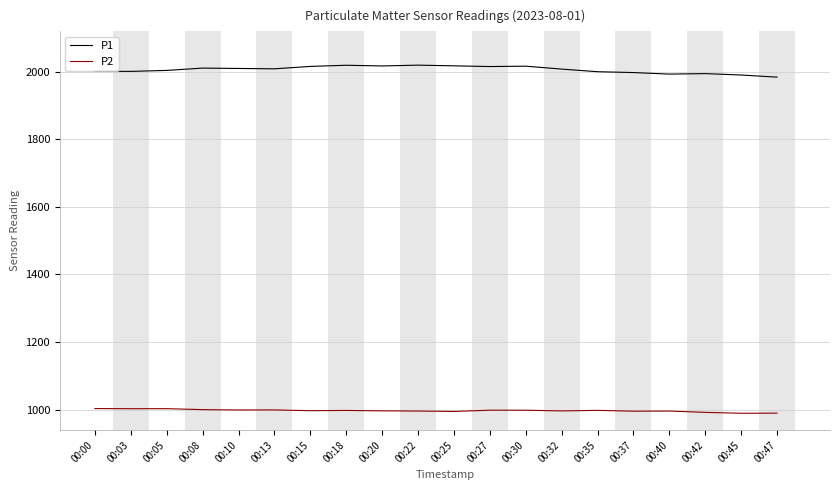

True or false: P2 and P1 cross at least once.

False